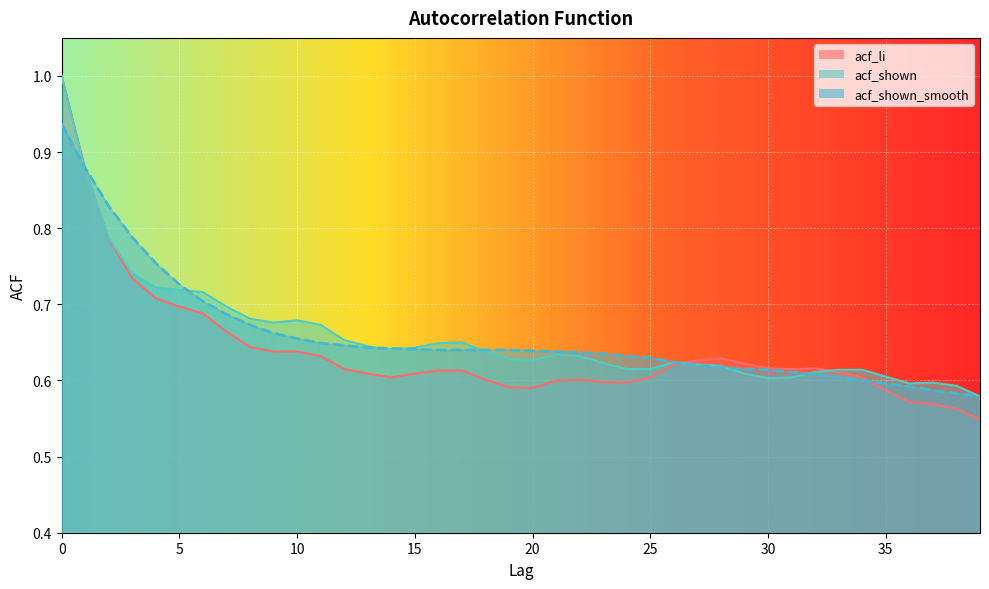

After their last crossing, which series has the higher values: acf_shown or acf_li?

acf_shown